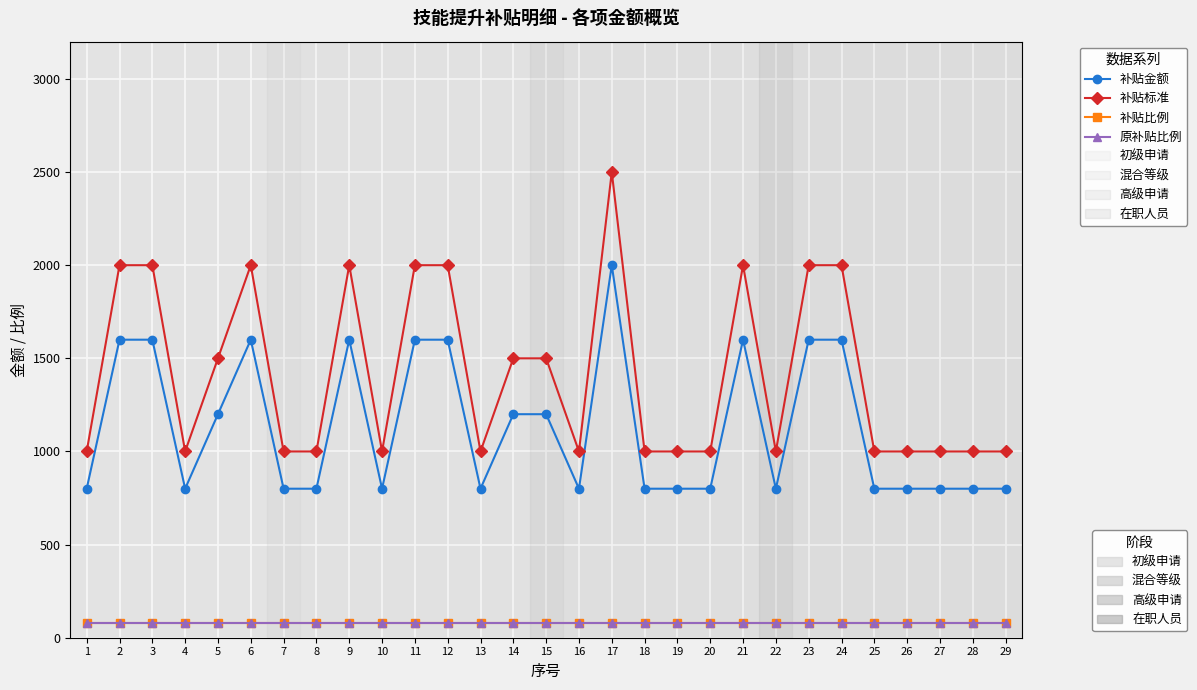

Reading right to left, transcribe all the data shown in this chart.

补贴金额: 800	800	800	800	800	1600	1600	800	1600	800	800	800	2000	800	1200	1200	800	1600	1600	800	1600	800	800	1600	1200	800	1600	1600	800
补贴标准: 1000	1000	1000	1000	1000	2000	2000	1000	2000	1000	1000	1000	2500	1000	1500	1500	1000	2000	2000	1000	2000	1000	1000	2000	1500	1000	2000	2000	1000
补贴比例: 80	80	80	80	80	80	80	80	80	80	80	80	80	80	80	80	80	80	80	80	80	80	80	80	80	80	80	80	80
原补贴比例: 80	80	80	80	80	80	80	80	80	80	80	80	80	80	80	80	80	80	80	80	80	80	80	80	80	80	80	80	80